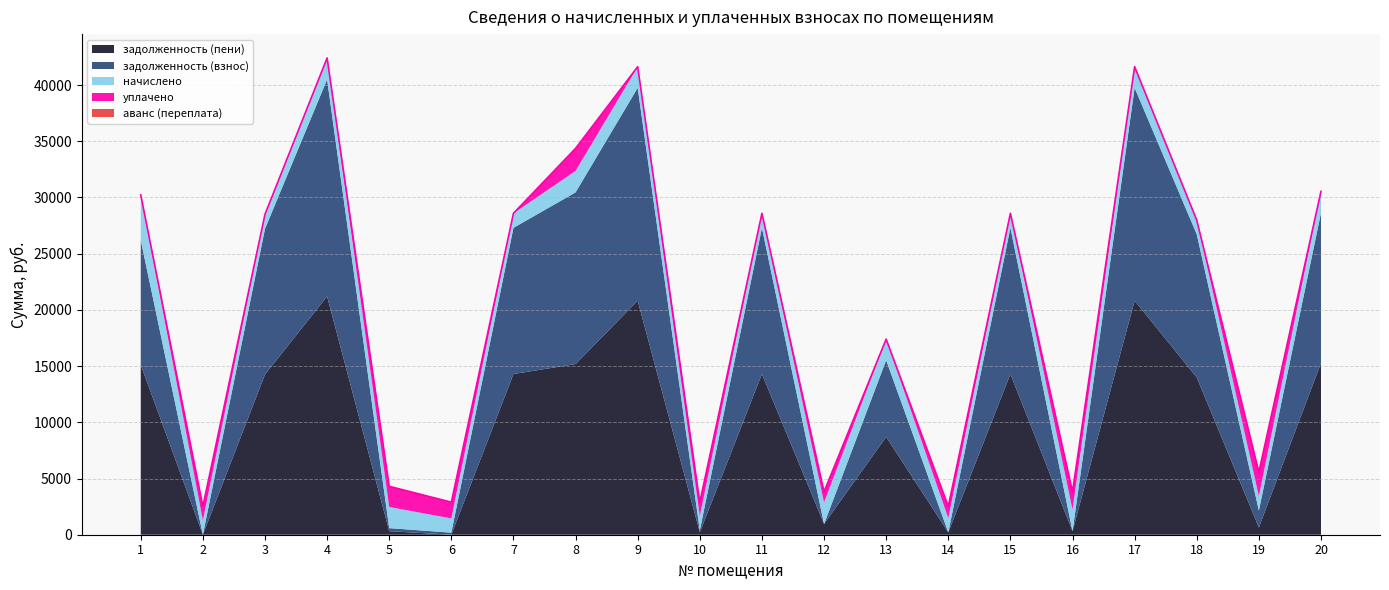

At which category does аванс (переплата) reach its first local valley?

13